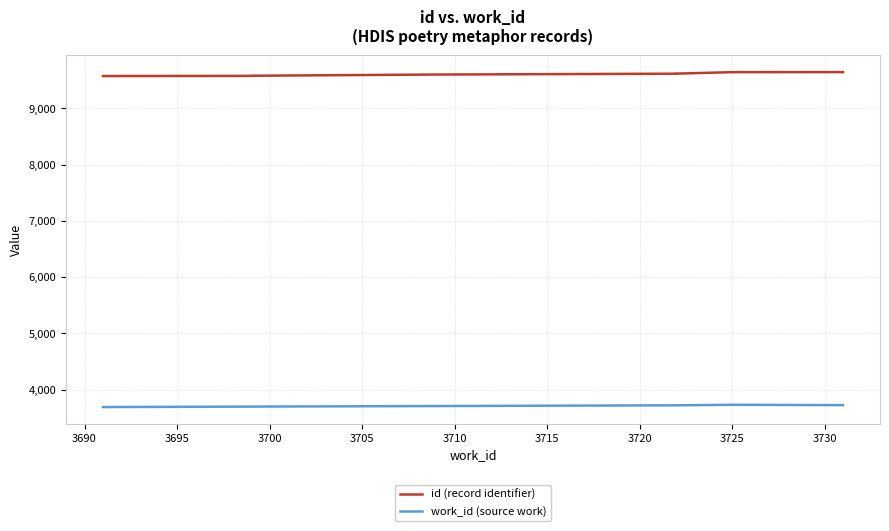

Is it true that work_id (source work) equals 5017 at 3725?

False